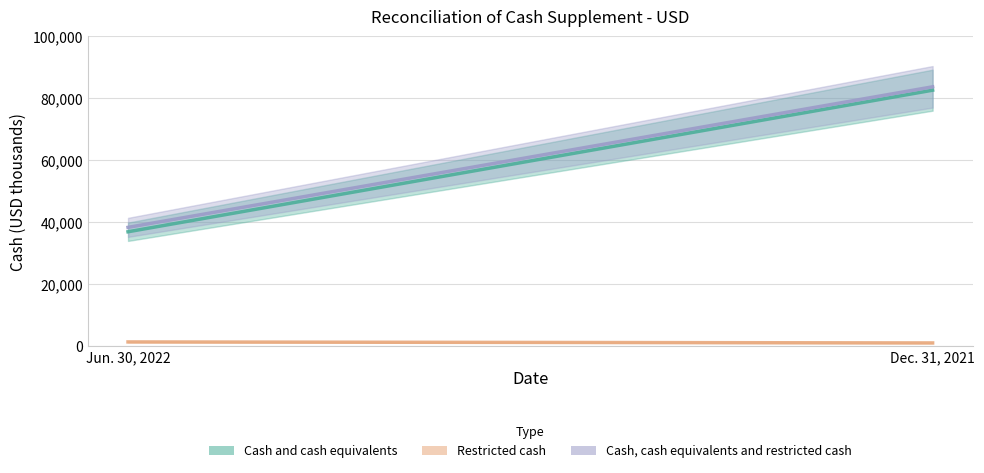

What is the sum of the Cash, cash equivalents and restricted cash values at Dec. 31, 2021 and Jun. 30, 2022?

122121